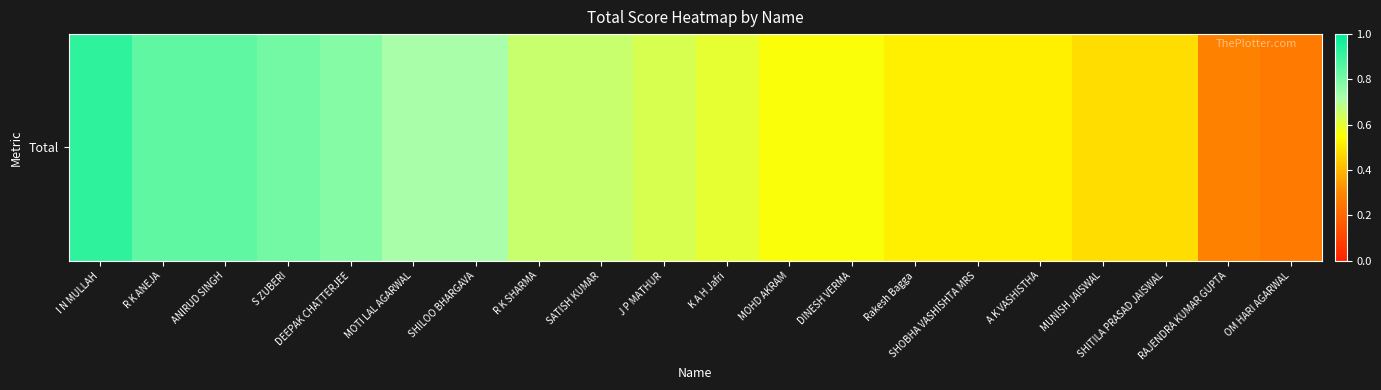

What is the difference between the maximum and minimum values?

0.7